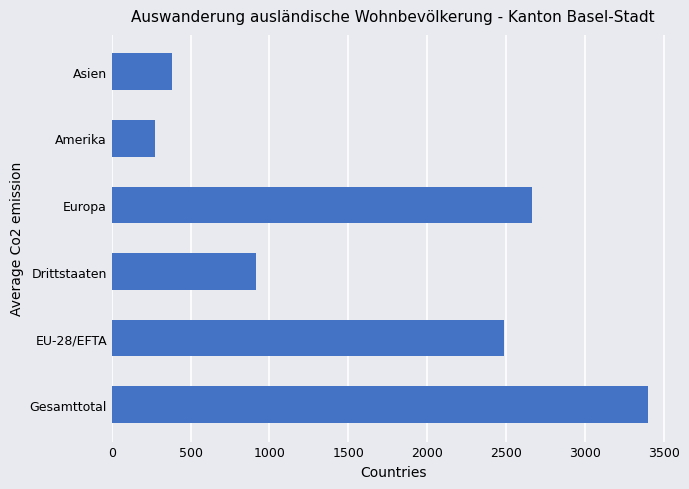

Where is the data nearest to the value 1836?

EU-28/EFTA